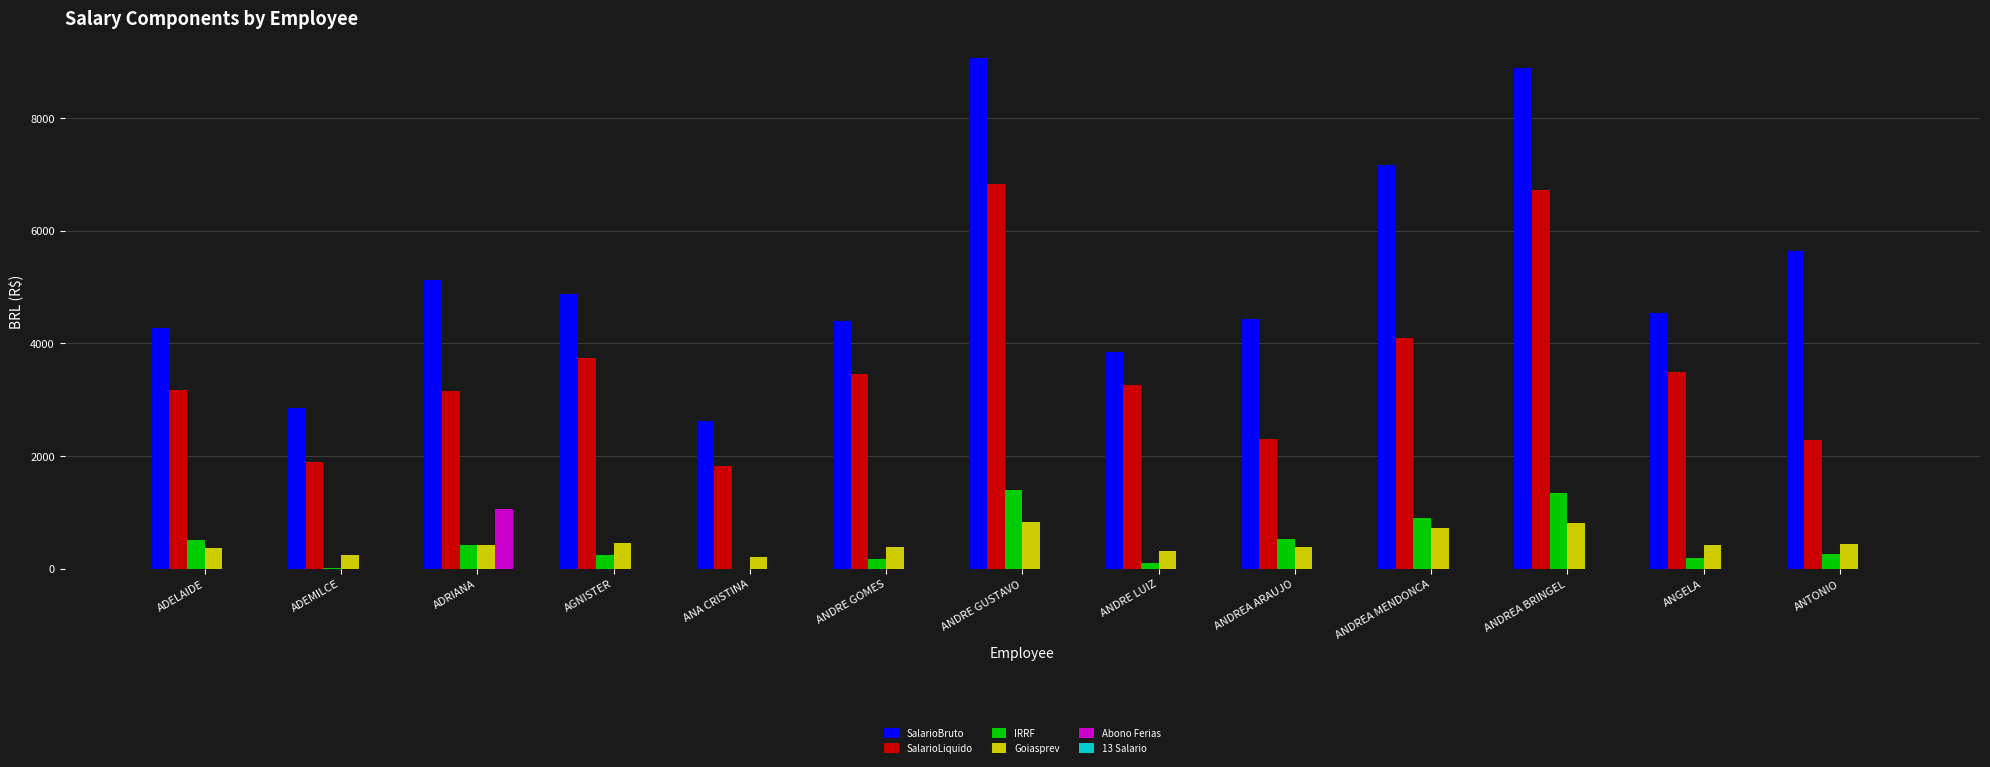

The SalarioLiquido series shows 2283.3 at ANTONIO. True or false?

True